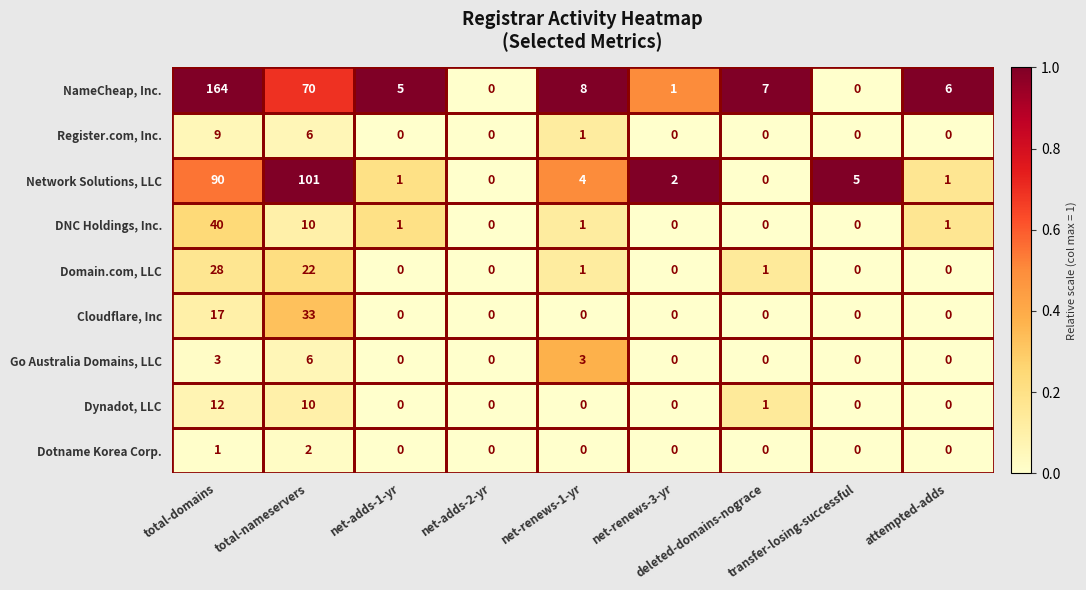

How many Go Australia Domains, LLC values are between 0 and 3?

8